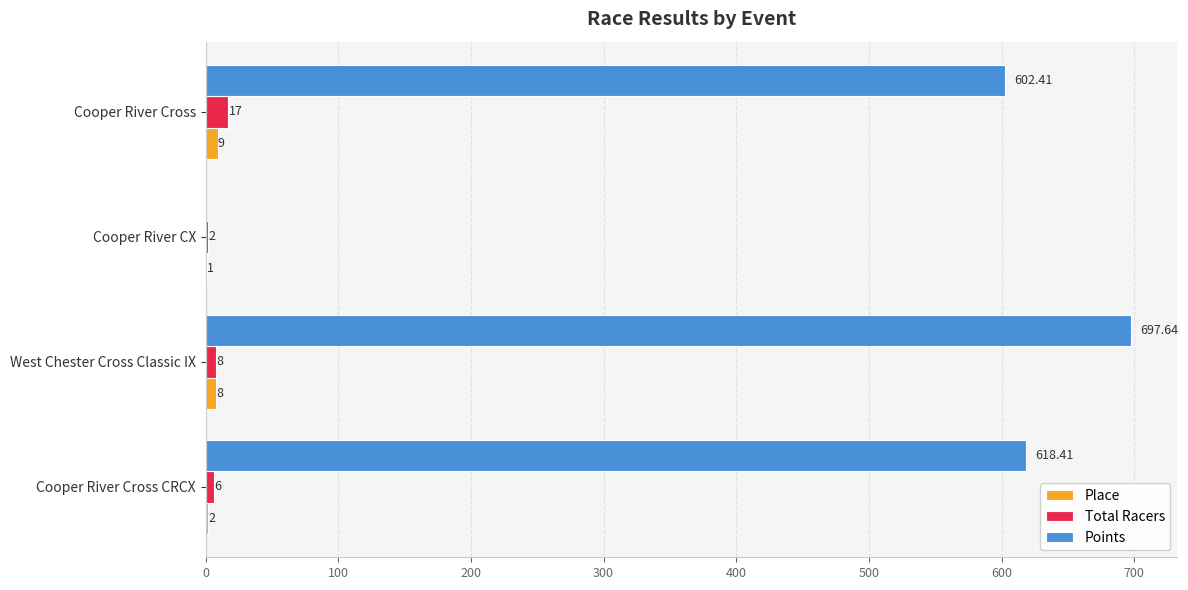

Which series has the largest total across all categories?

Points